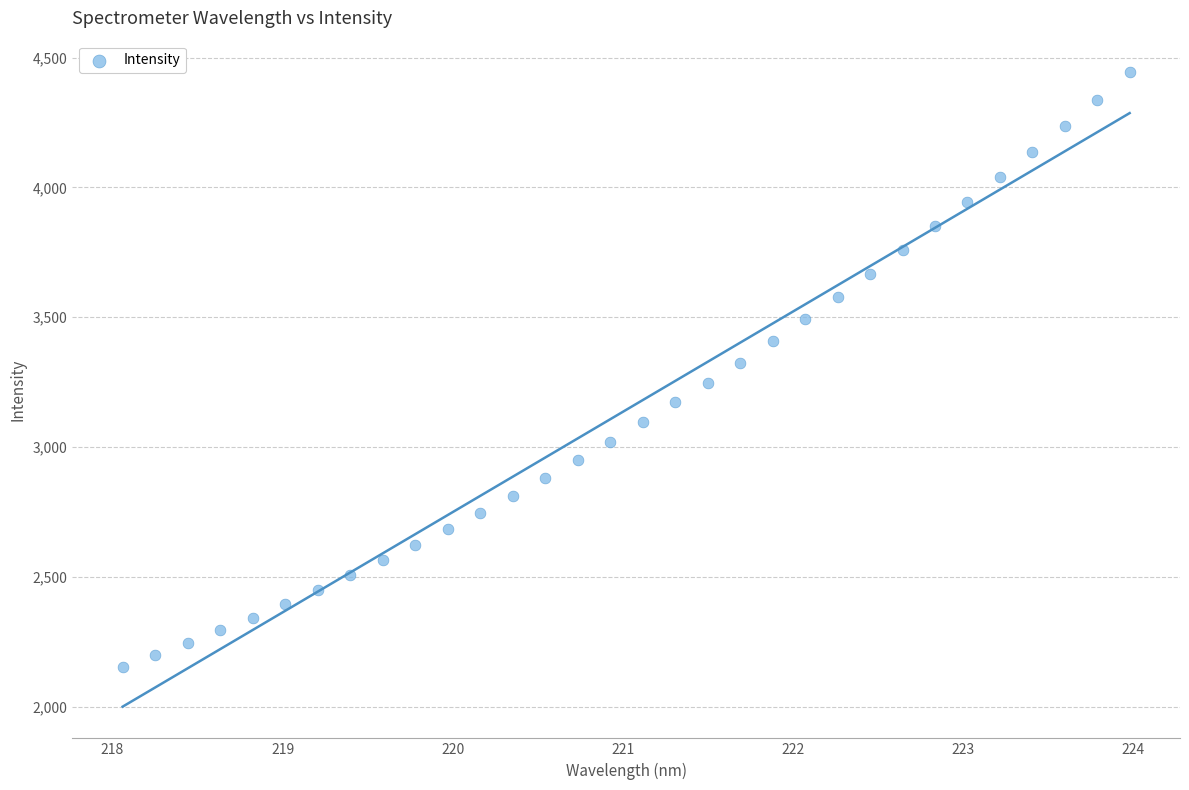

What is the range of Y values (max minus min)?

2291.5